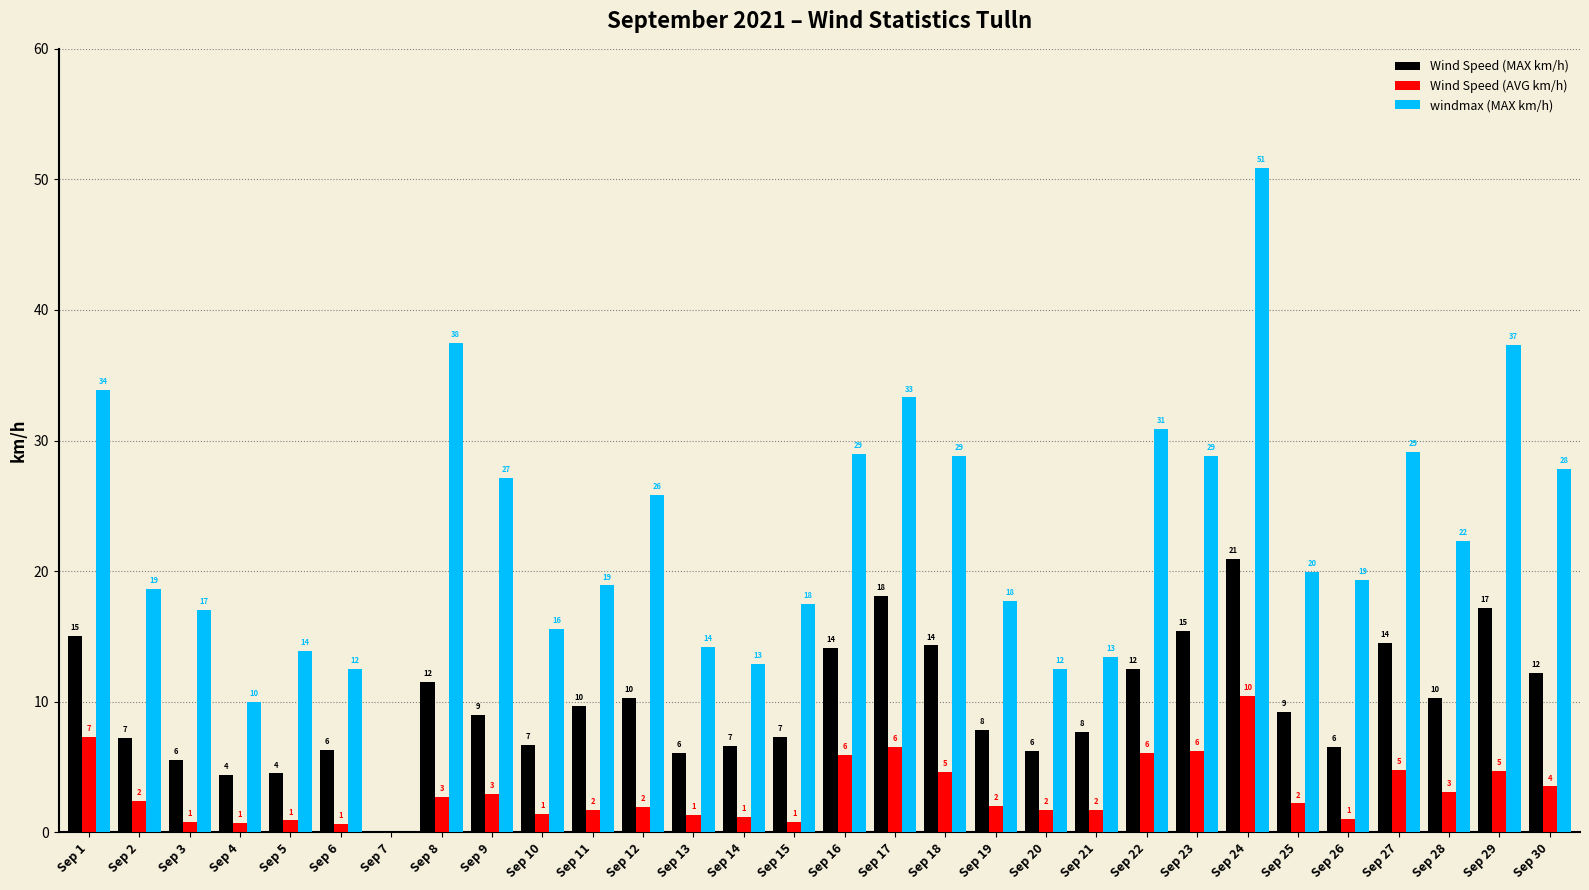

How many groups of bars are there?

30